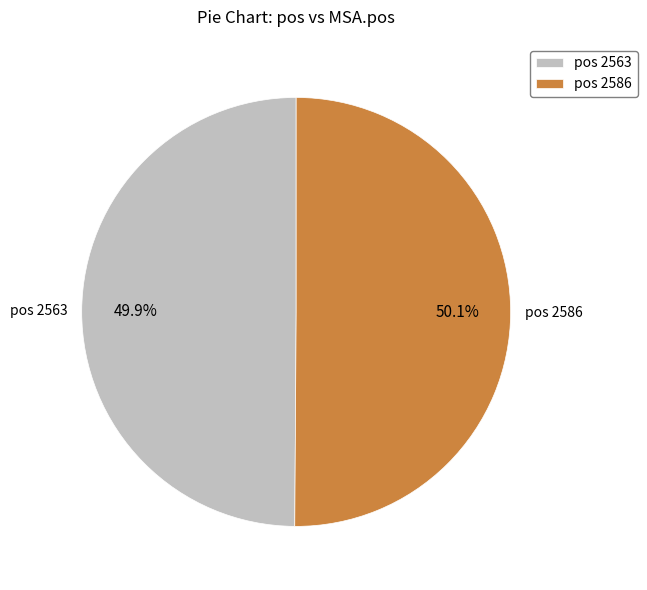

How much of the chart is everything except pos 2586?

49.9%